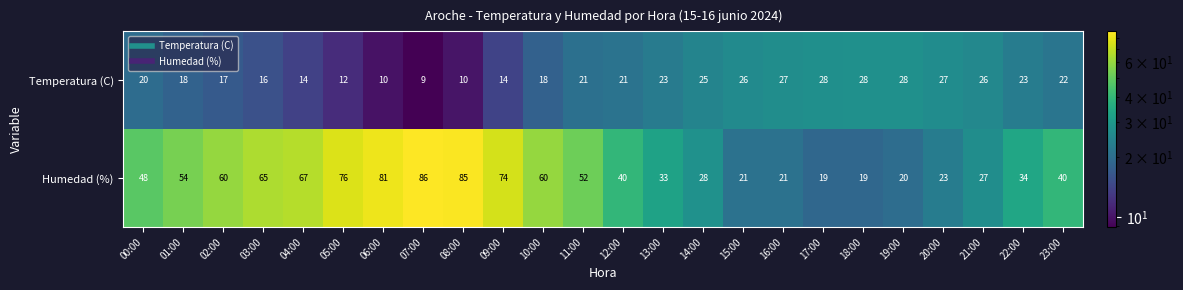

What is the total value across all series at 00:00?

68